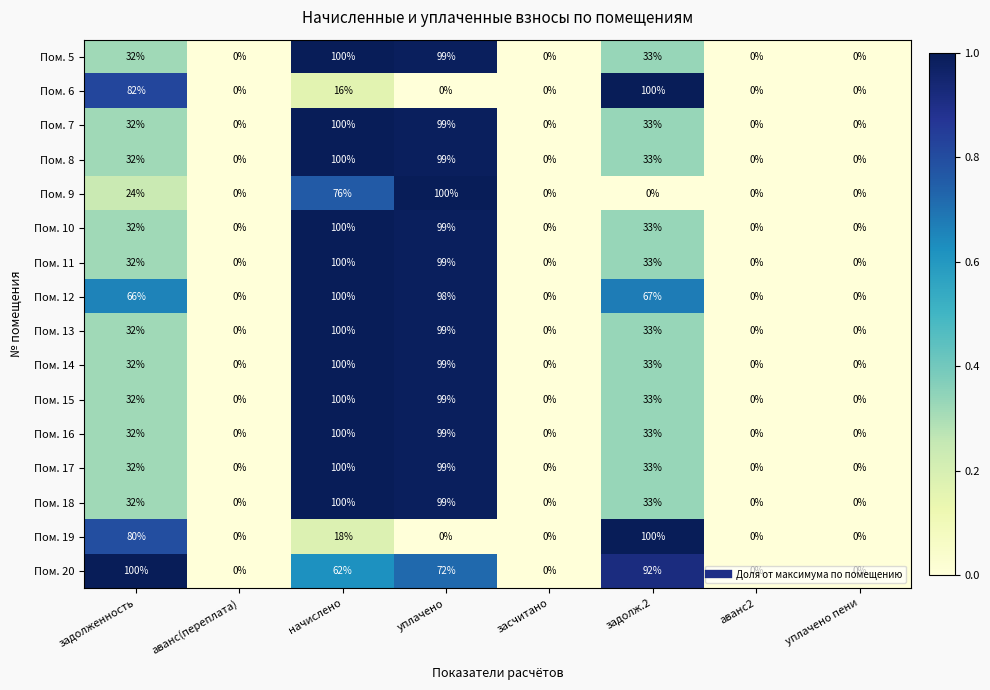

What is the sum of all Пом. 11 values?

264